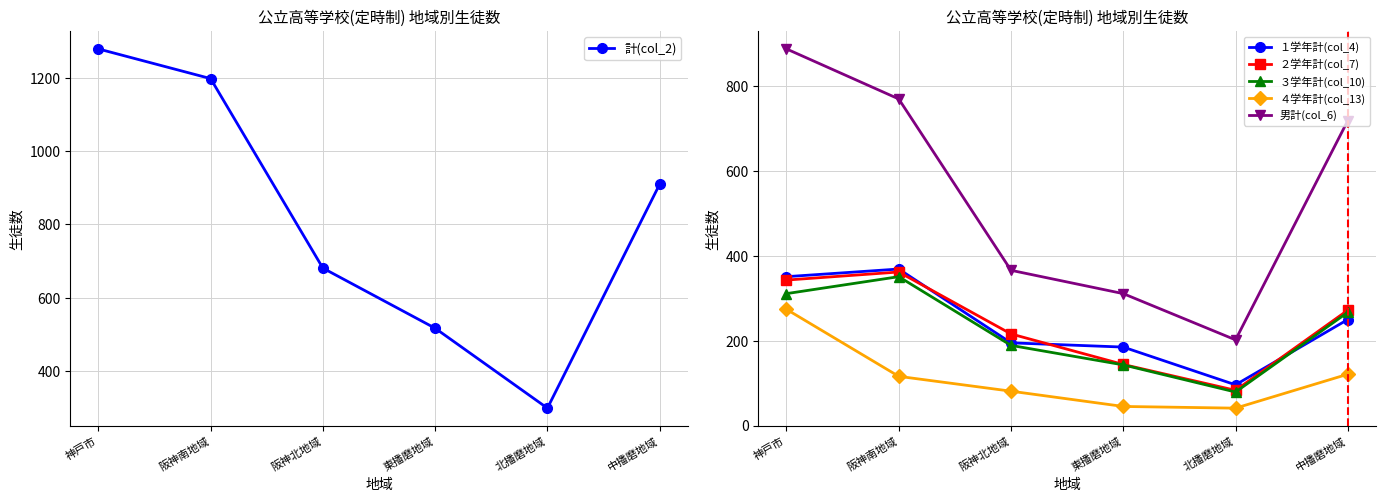

What is the label of the 5th point from the right?

阪神南地域